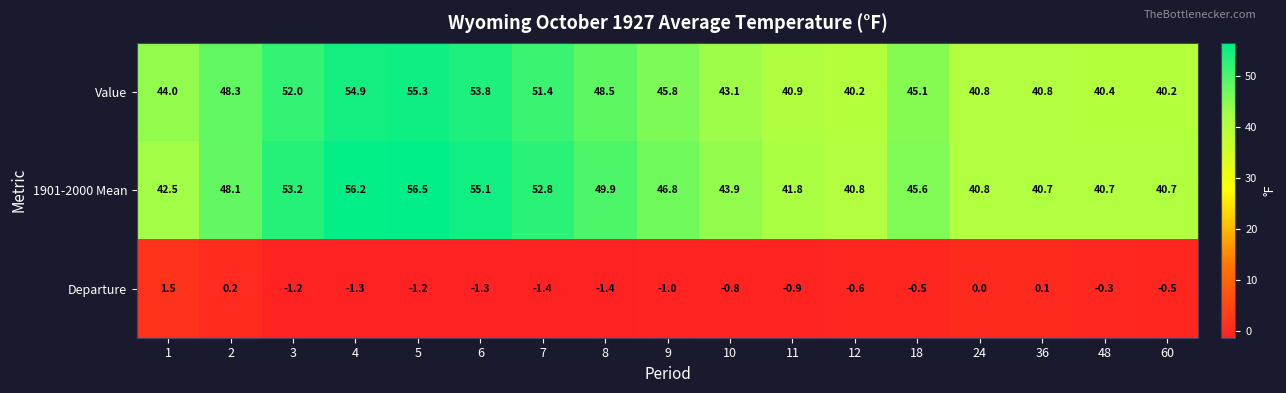

At how many categories does at least one series exceed 29?

17